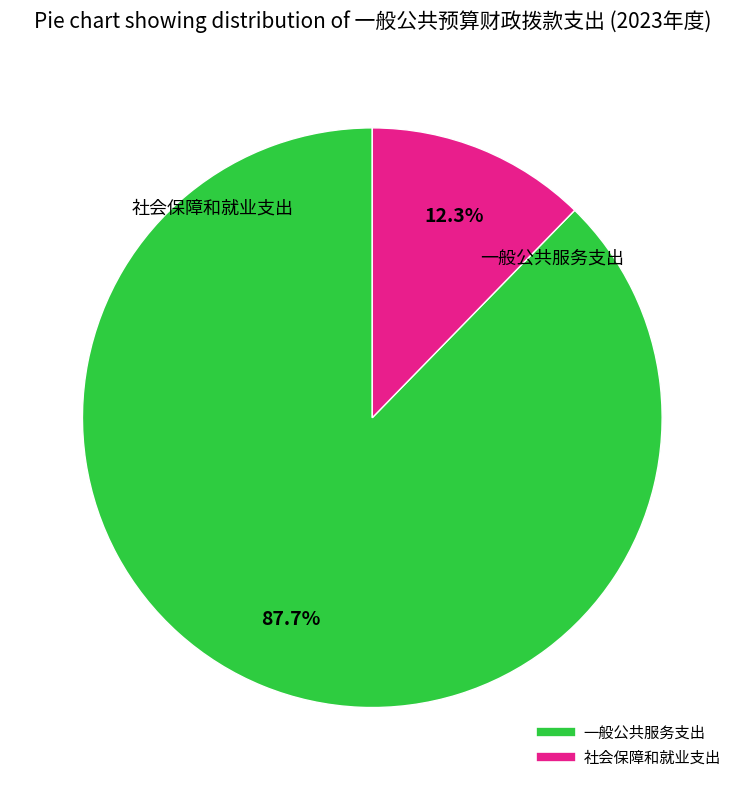

How many slices are in this pie chart?

2